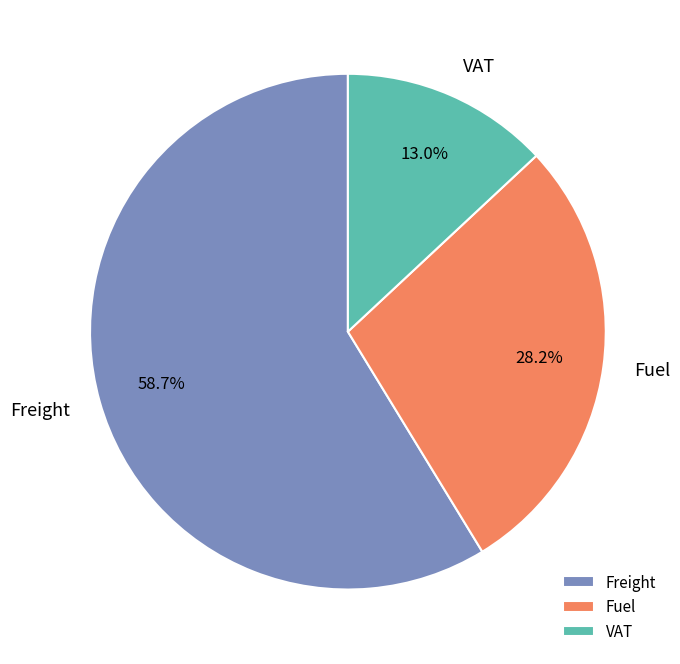

What percentage is NOT represented by Fuel?

71.8%